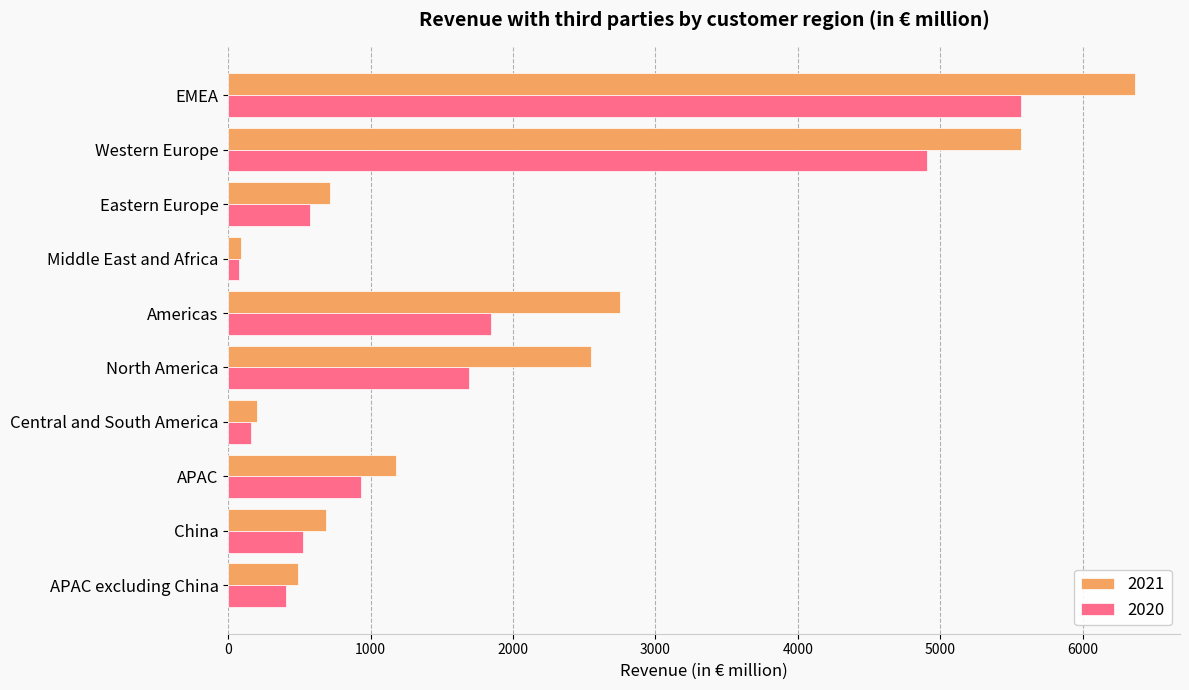

Rank the series by their average value, from highest to lowest.

2021, 2020